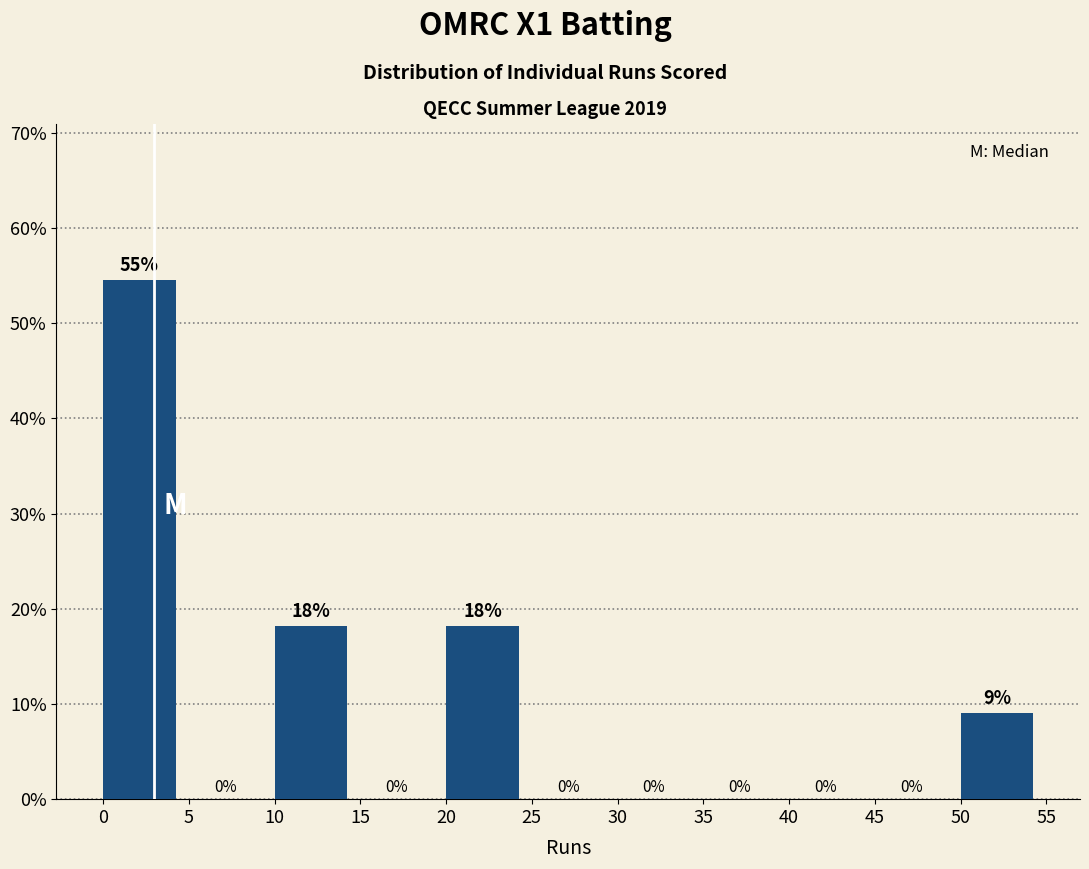

Over which range of the x-axis is the bar tallest?

0 to 5